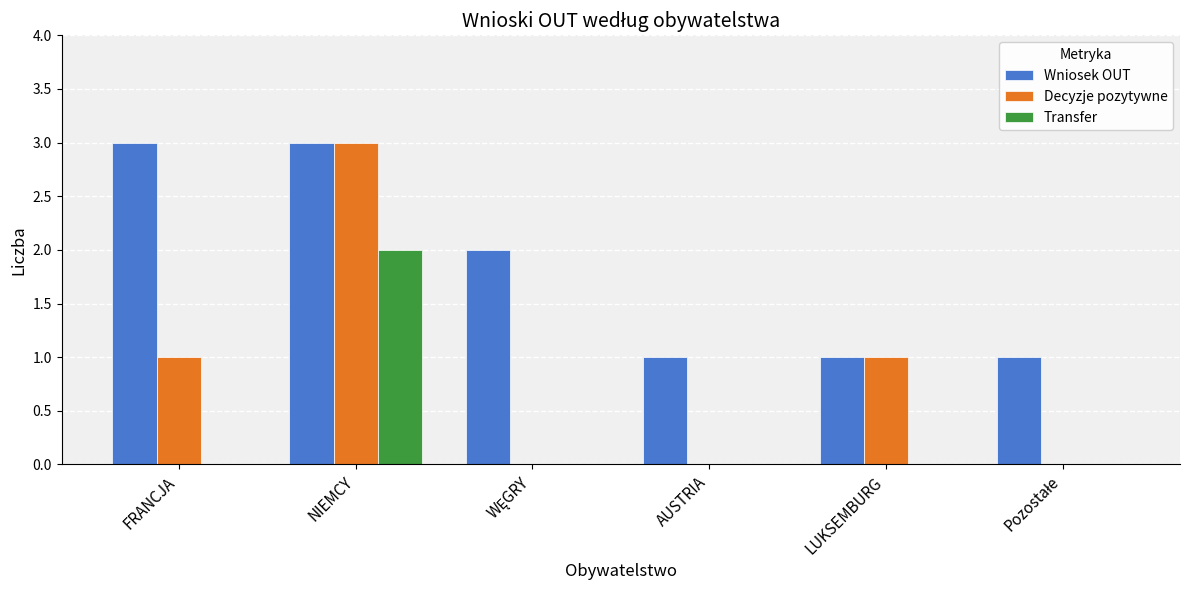

What is the sum of all Wniosek OUT values?

11